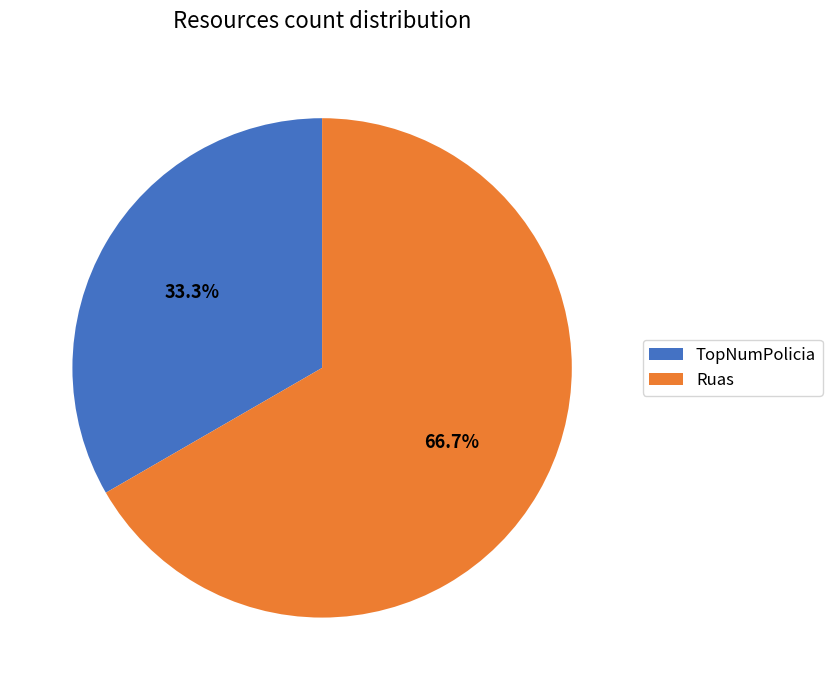

Which category has the biggest portion of the pie?

Ruas